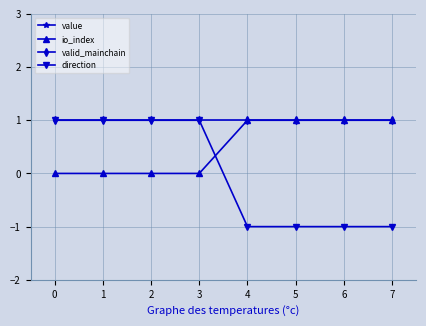

Between 0 and 1, which series saw the biggest shift?

value